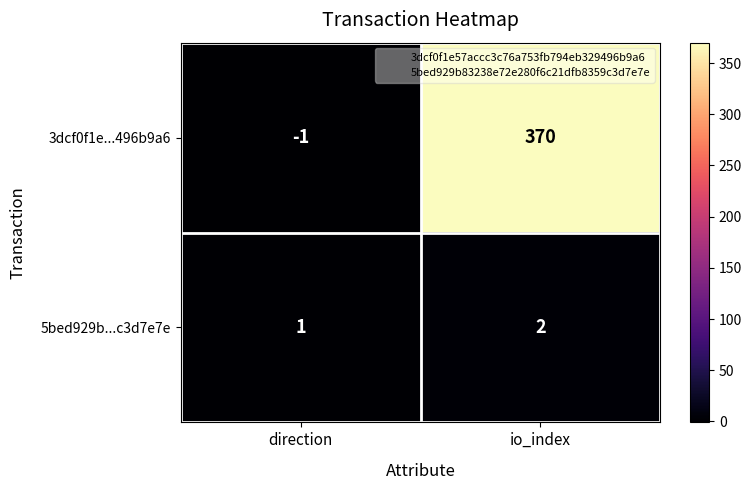

Reading right to left, list all the values displayed in this chart.

3dcf0f1e...496b9a6: 370	-1
5bed929b...c3d7e7e: 2	1